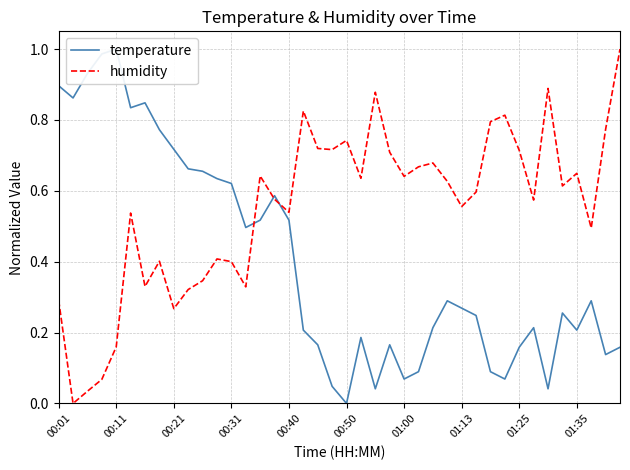

How many intersections are there between temperature and humidity?

3